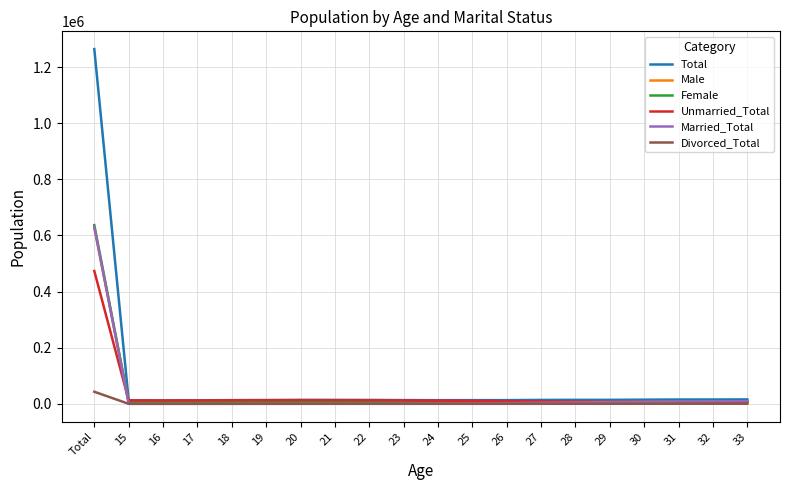

What is the difference between the highest and lowest values at Total?

1220946